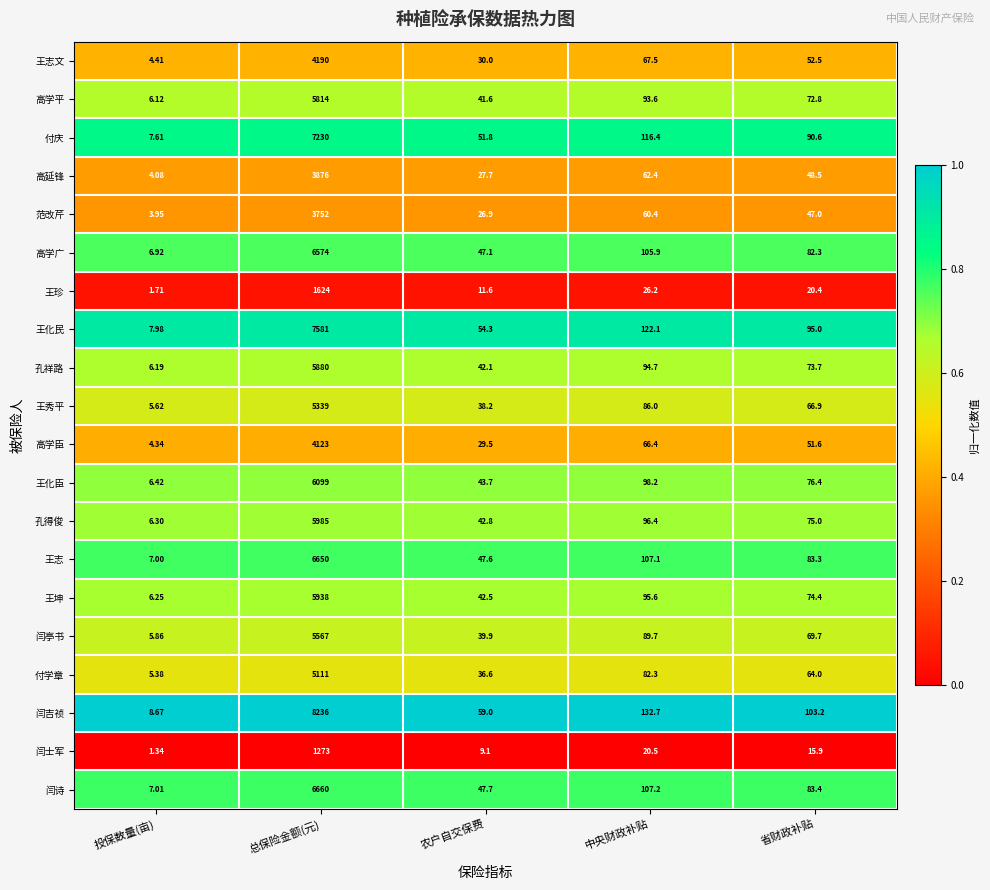

Where does the 高延锋 series first go above 48?

总保险金额(元)